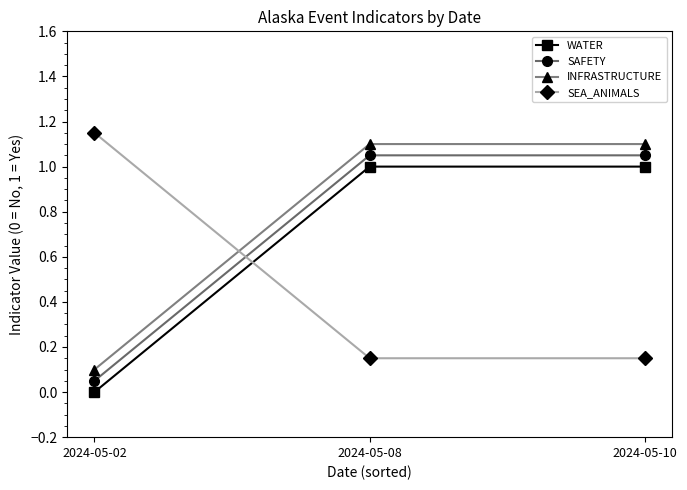

Is it true that INFRASTRUCTURE equals 0.3 at 2024-05-08?

False